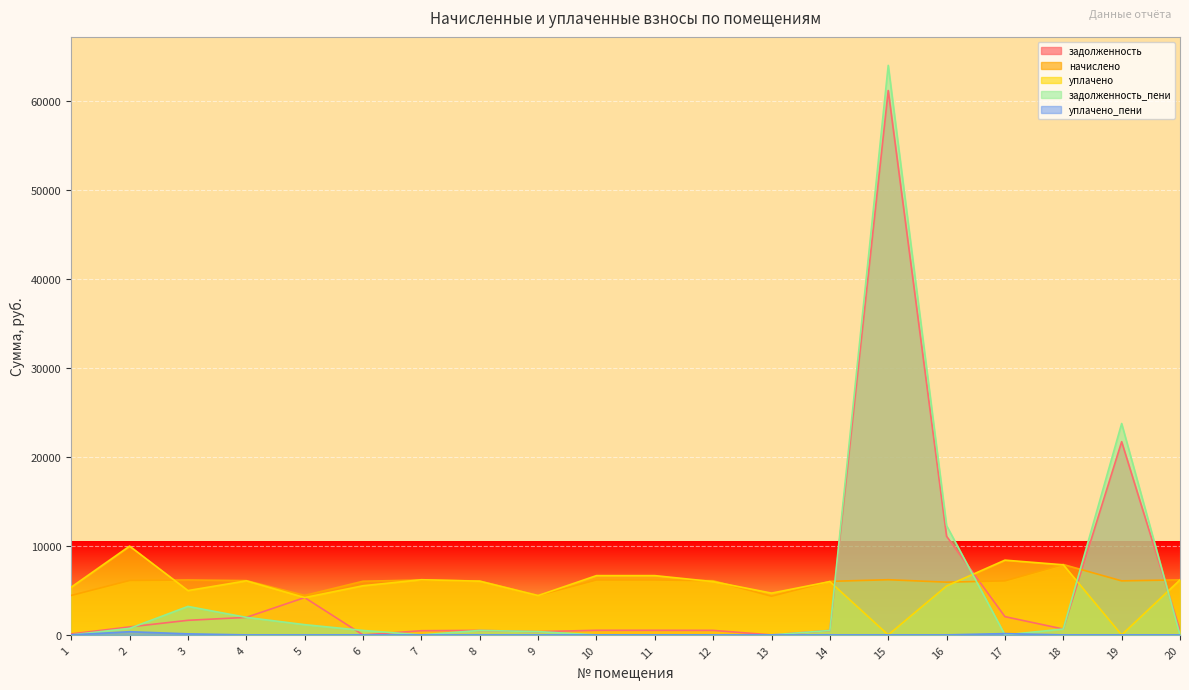

Reading left to right, extract all data points from this chart.

задолженность: 108.7	896.9	1639.2	1968.8	4193.6	0.0	470.4	504.7	369.6	514.3	514.3	507.1	0.0	501.1	61163.8	11076.8	2050.4	659.0	21709.1	515.5
начислено: 4434.8	6114.0	6171.4	6099.6	4434.7	6027.8	6171.4	6056.5	4434.7	6171.4	6171.4	6085.2	4348.7	6013.4	6199.9	5927.4	6070.9	7908.0	6070.9	6185.8
уплачено: 5365.6	9976.0	4979.7	6074.1	4194.0	5522.6	6198.9	6031.2	4416.2	6659.8	6659.8	5985.8	4692.9	5988.3	0.0	5500.0	8399.6	7874.9	0.0	6185.8
задолженность_пени: 0.0	733.8	3199.9	1970.5	1150.3	502.3	0.0	504.7	369.6	0.0	0.0	0.0	0.0	501.1	63990.8	12281.5	0.0	659.0	23750.9	0.0
уплачено_пени: 0.0	359.9	117.1	0.0	0.0	0.0	0.0	0.0	0.0	0.0	3.6	0.0	0.0	0.0	0.0	0.0	145.8	0.0	0.0	0.0